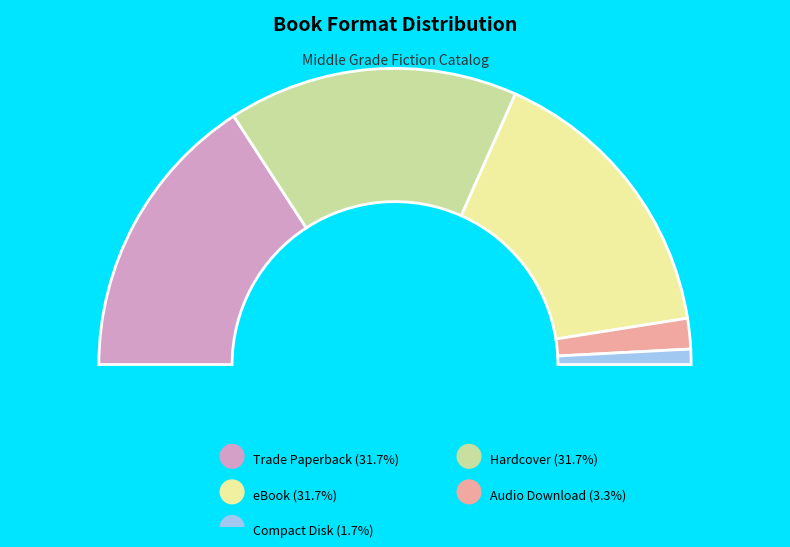

Is Trade Paperback the majority of the pie?

No